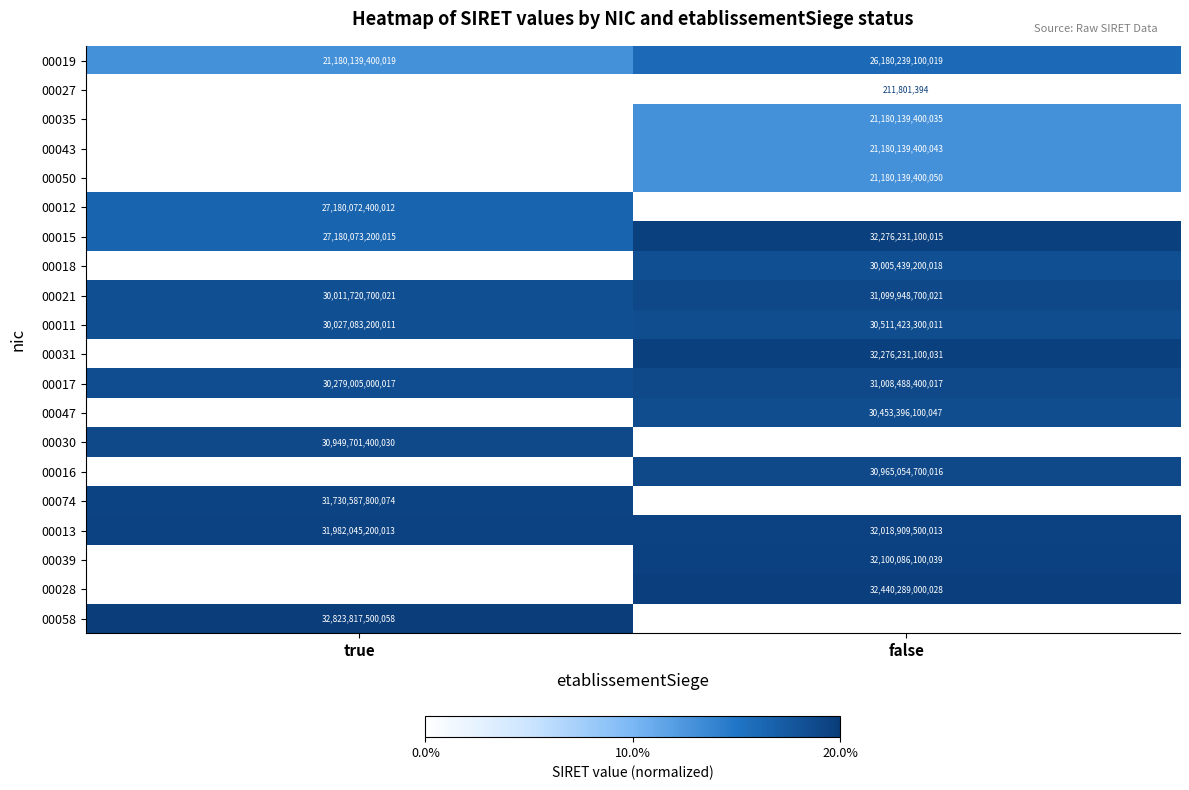

The 00019 series shows 21180139400019 at true. True or false?

True